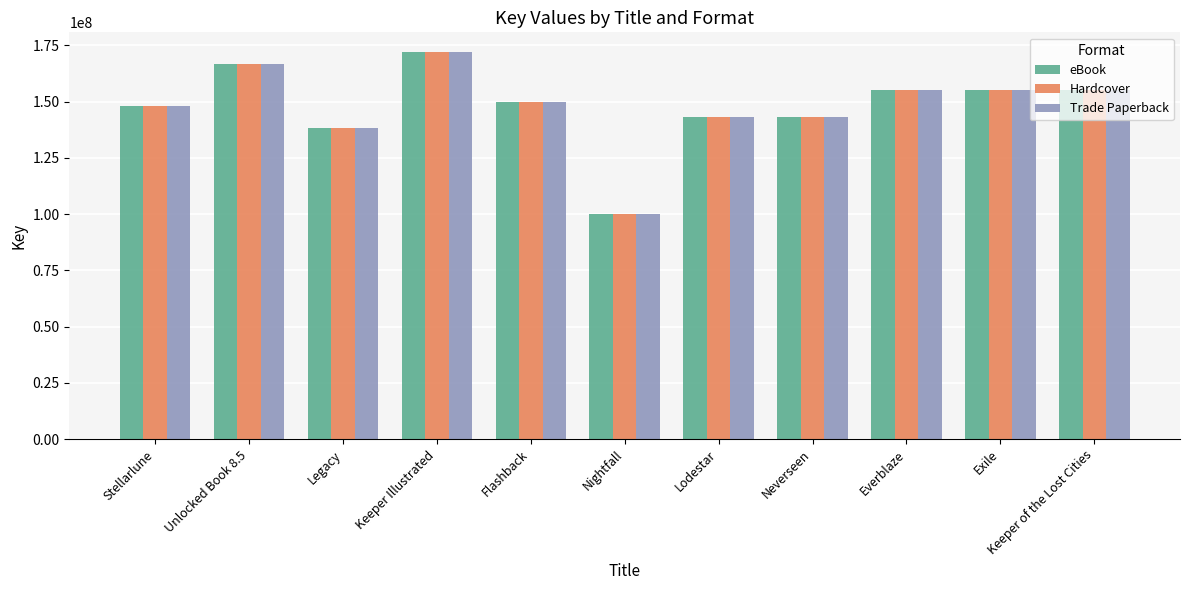

At which label does Trade Paperback first exceed 149989959?

Unlocked Book 8.5